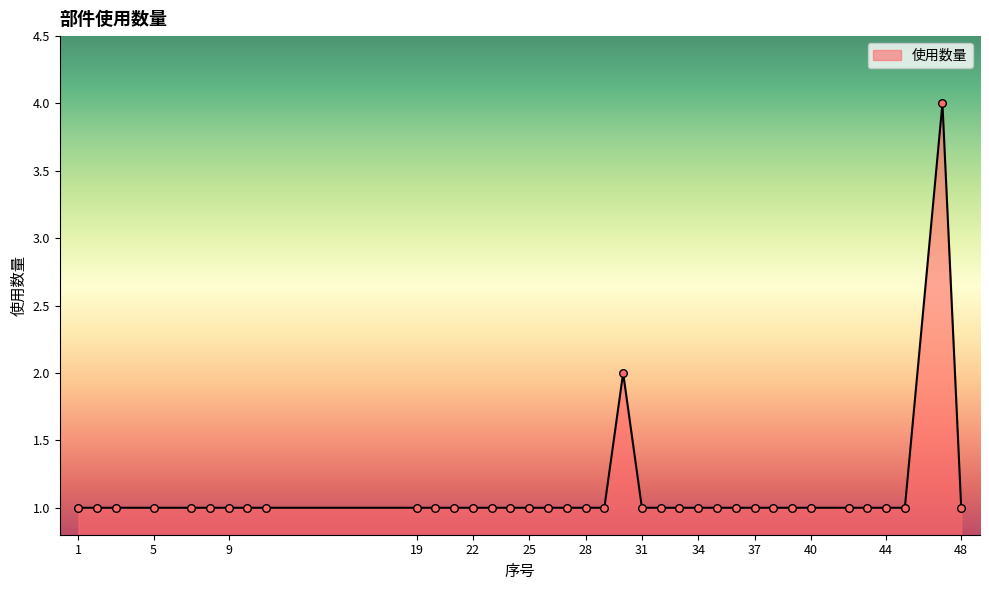

What is the difference between the maximum and minimum values?

3